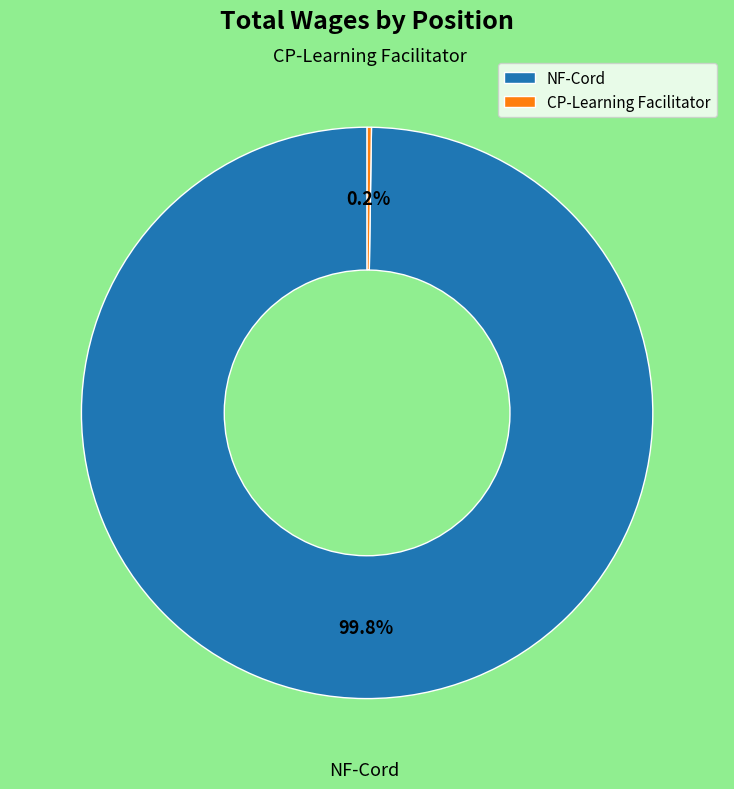

Is there any slice that represents more than half of the pie?

Yes